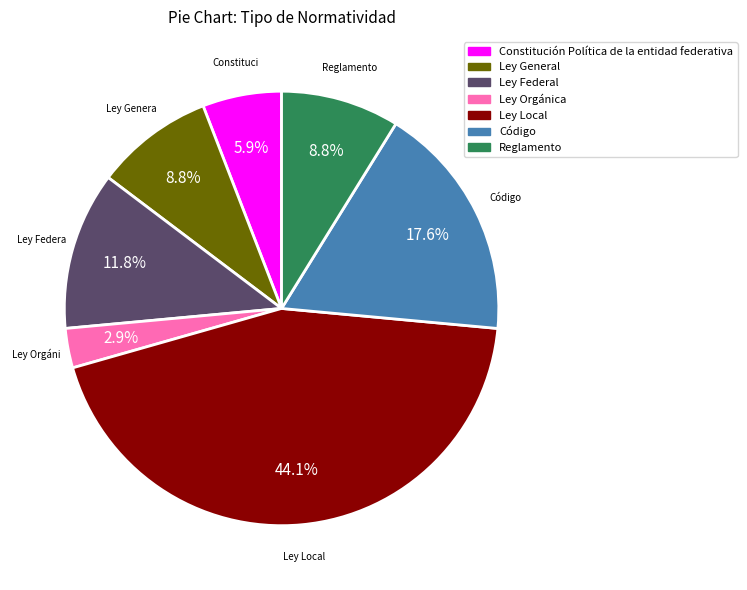

Which has a higher value, Ley Orgánica or Ley General?

Ley General